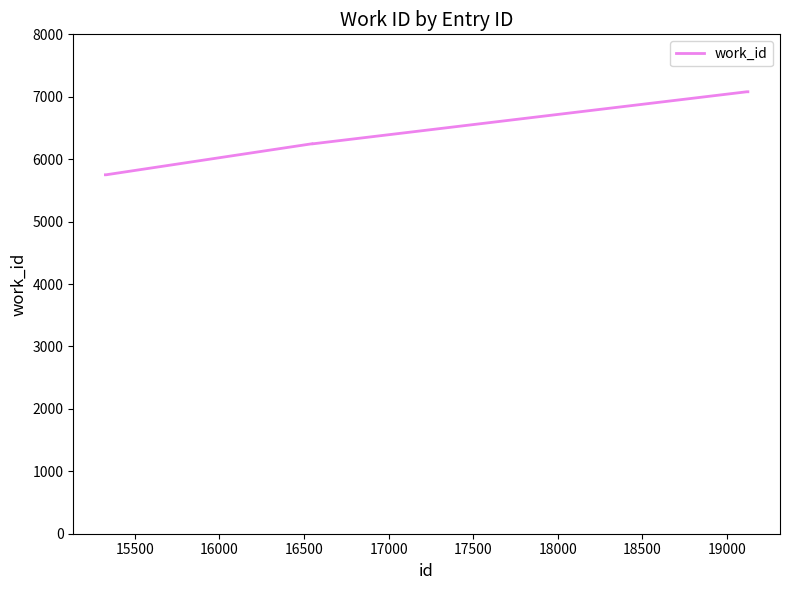

What is the difference between the maximum and minimum values?

1330